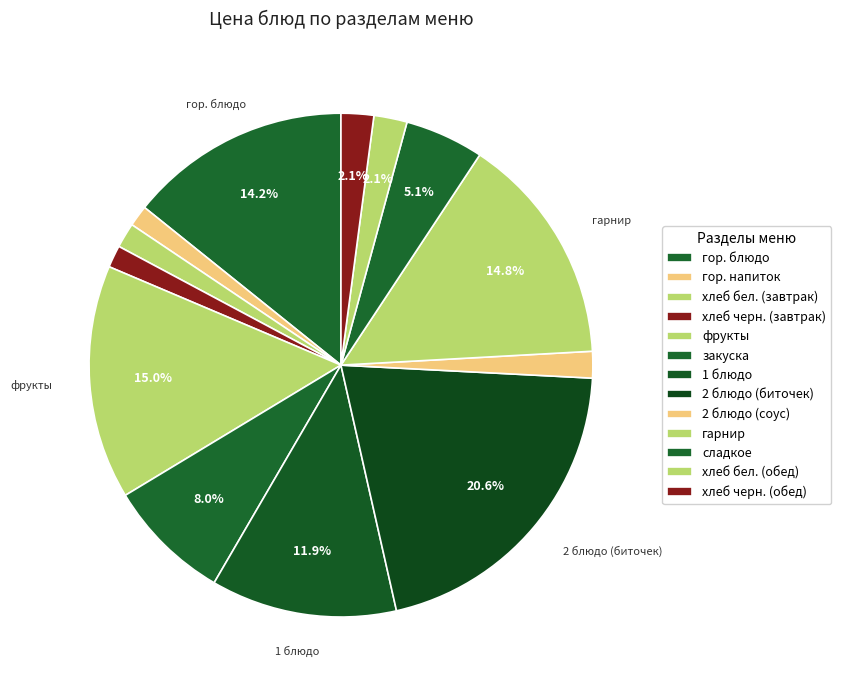

To the nearest percent, what is the difference between the гор. блюдо and гарнир slice percentages?

1%